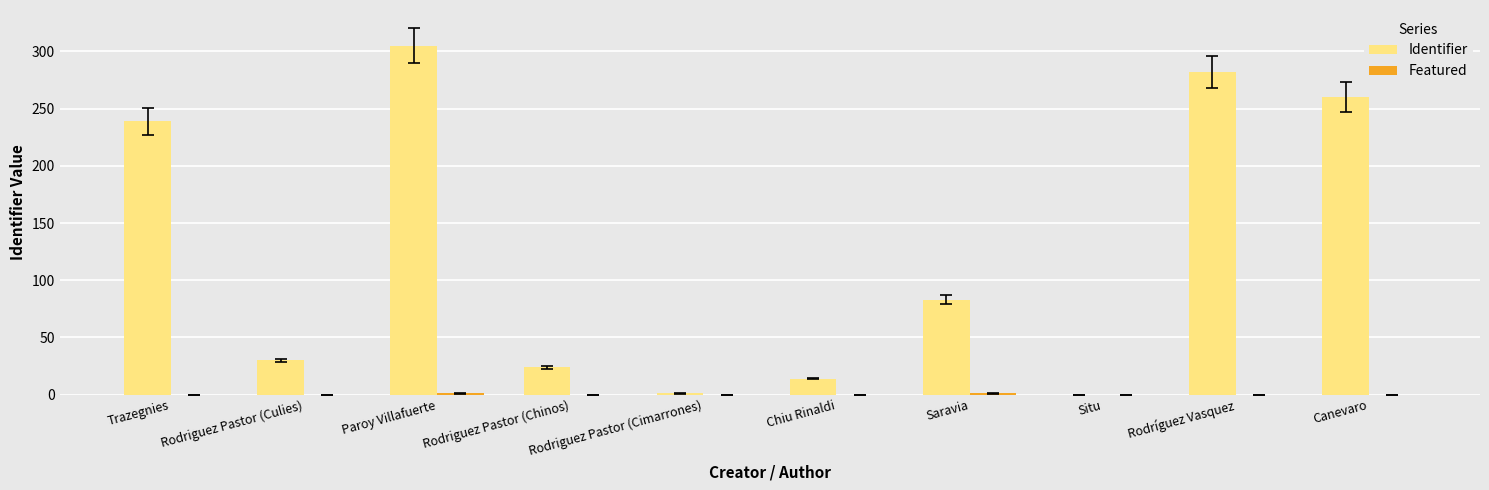

Count the number of data series in this chart.

2